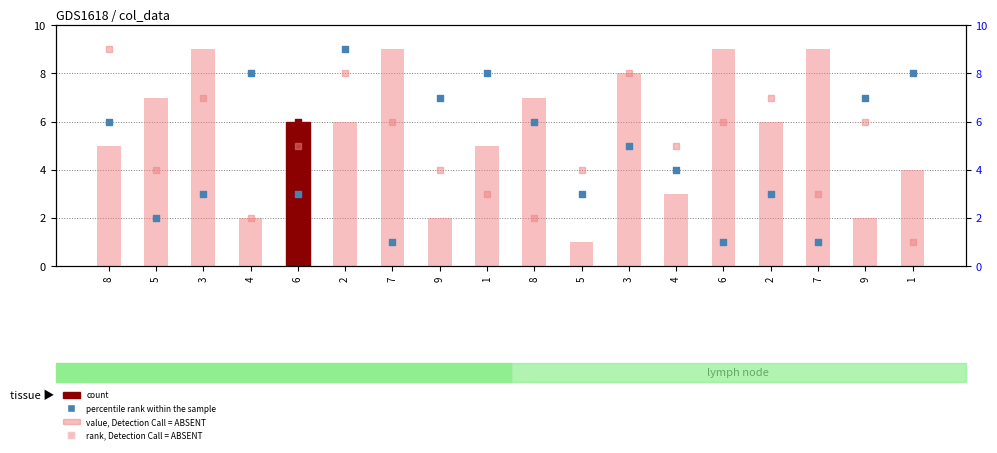

Which series contains the highest Y value?

value, Detection Call = ABSENT